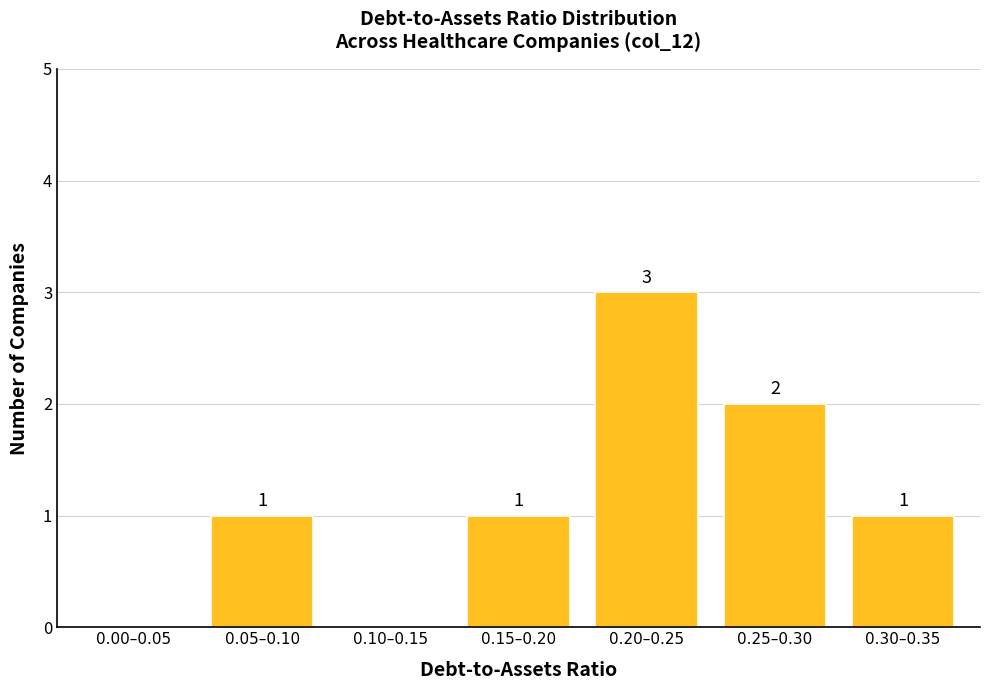

Reading right to left, what are all the values shown in this chart?

0.30–0.35=1	0.25–0.30=2	0.20–0.25=3	0.15–0.20=1	0.10–0.15=0	0.05–0.10=1	0.00–0.05=0